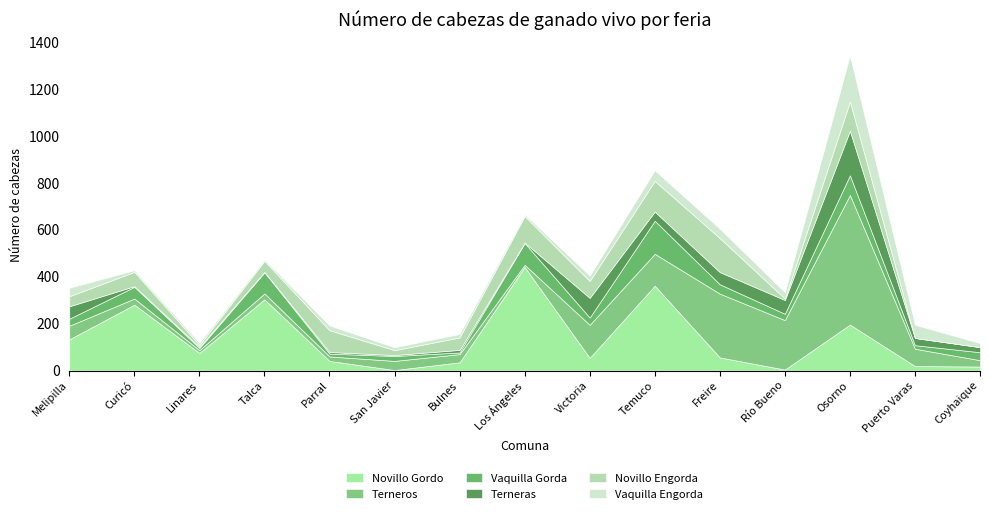

At which label is Vaquilla Engorda closest to 101?

Puerto Varas